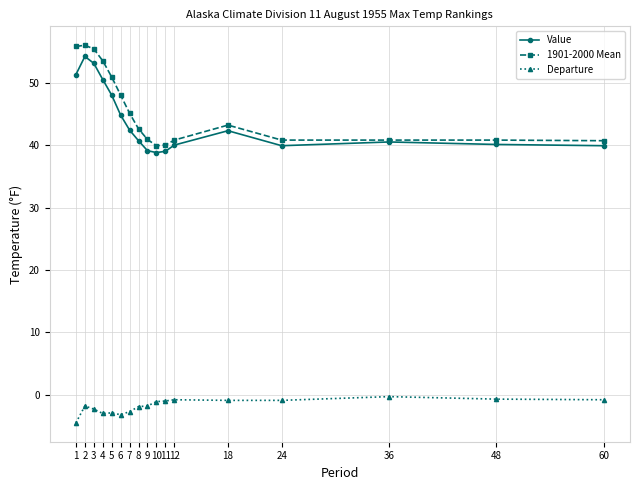

Count the number of categories in the chart.

17